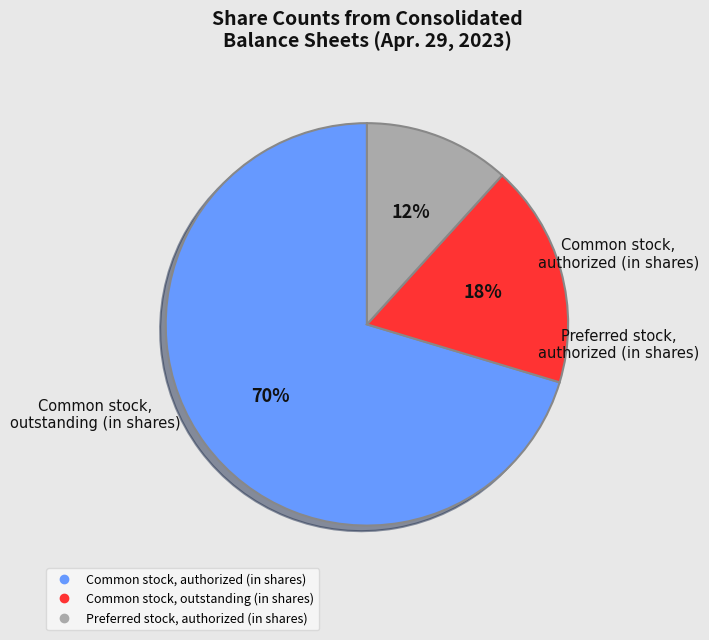

Is there any slice that represents more than half of the pie?

Yes